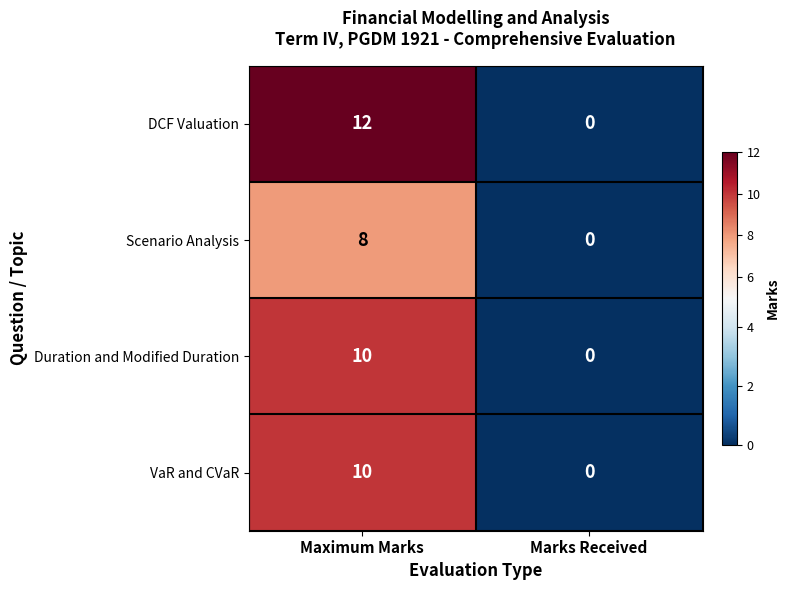

What is the sum of the DCF Valuation values at Marks Received and Maximum Marks?

12